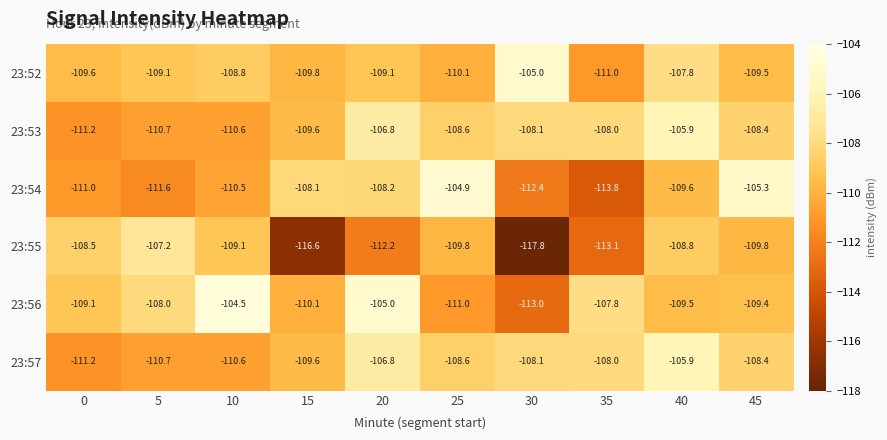

What is the sum of the 23:53 values at 0 and 30?

-219.3